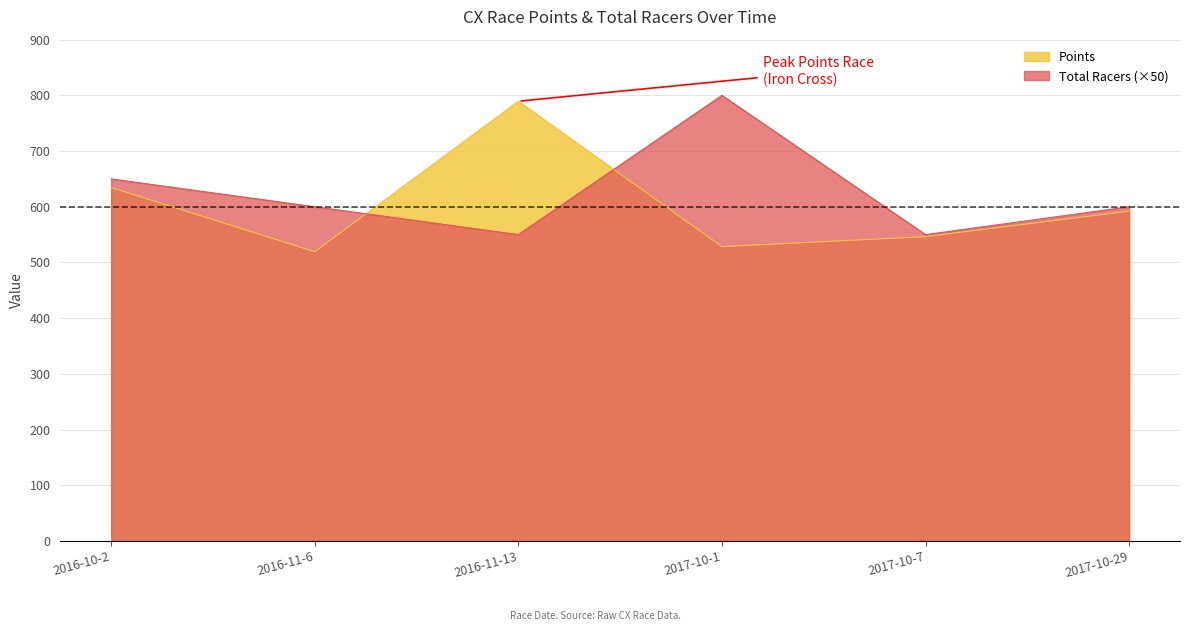

How many lines are shown in the chart?

2